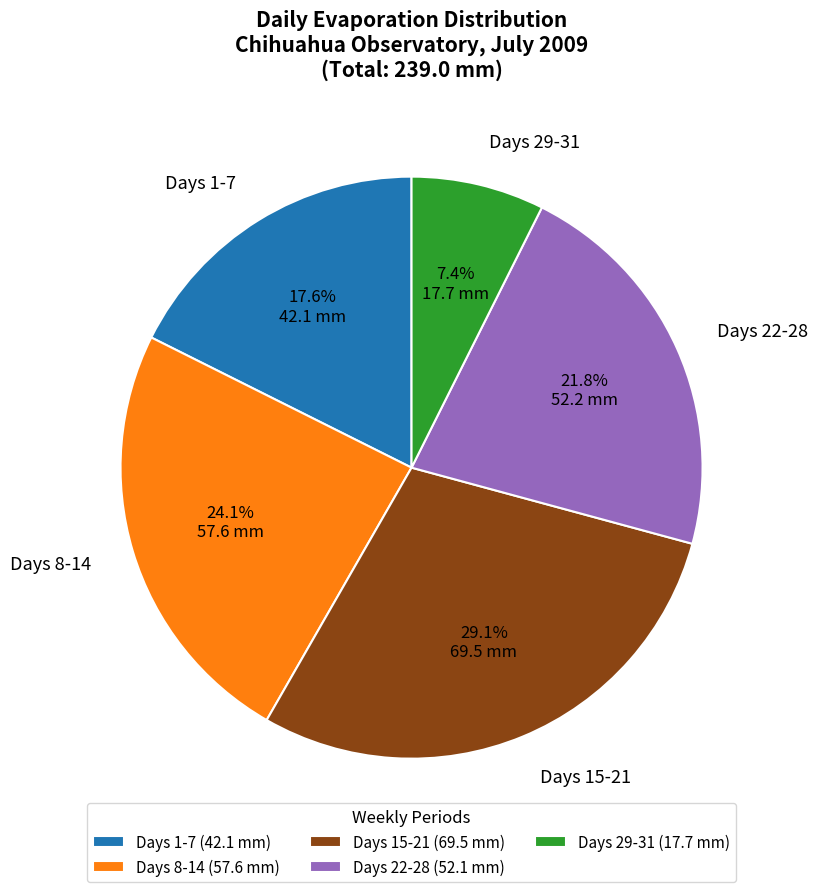

Count the number of slices in the pie.

5